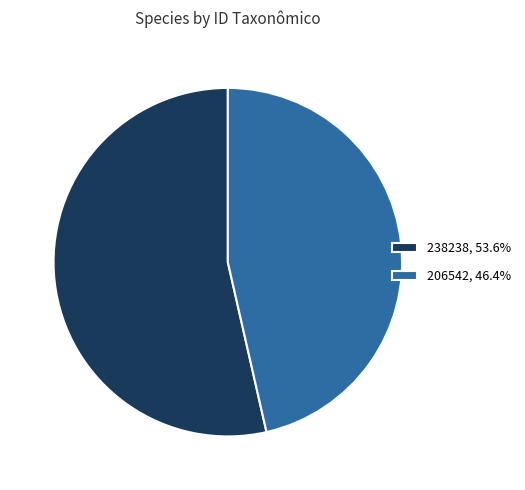

How many slices are in this pie chart?

2